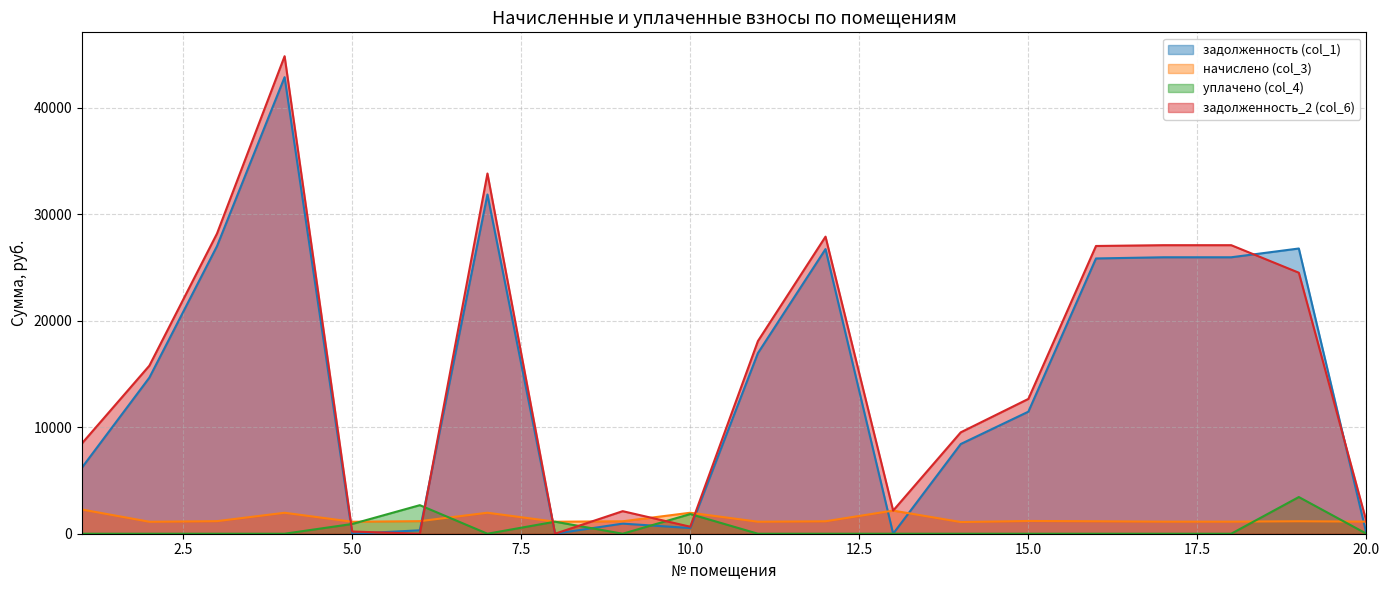

Is the value of уплачено (col_4) at 17 greater than the value of задолженность (col_1) at 1?

No